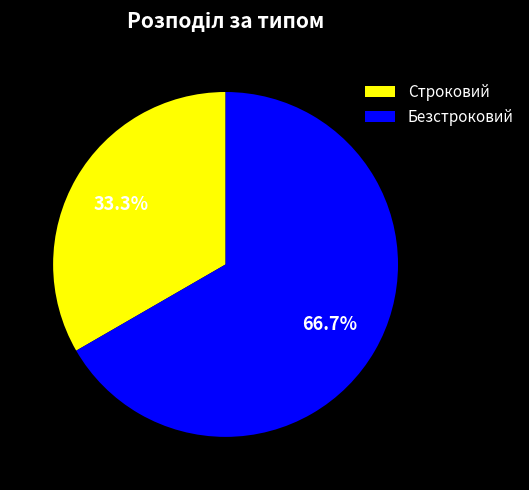

True or false: Строковий accounts for 33% of the total.

True